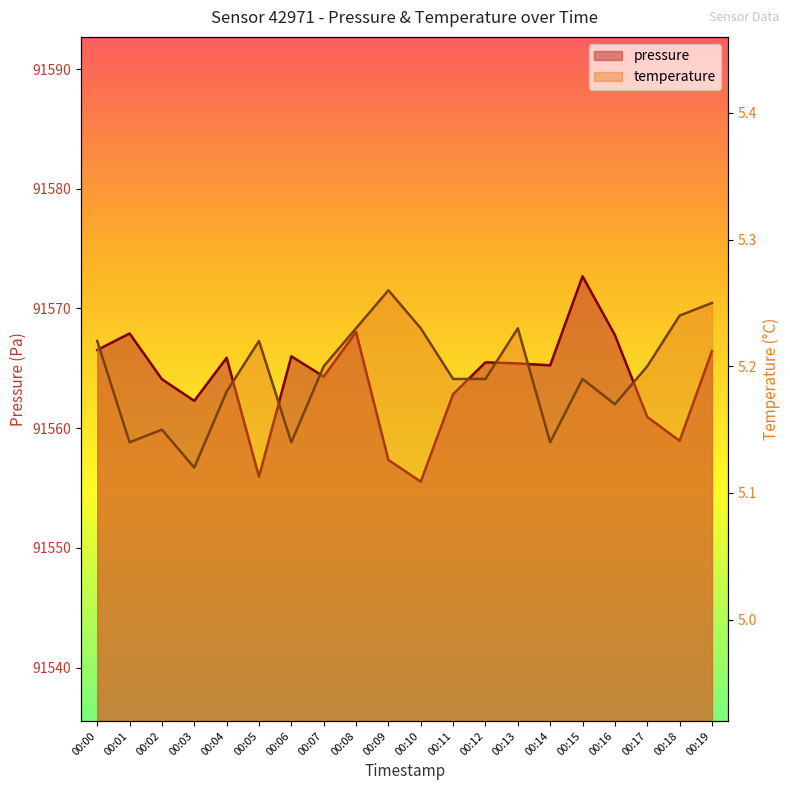

Reading left to right, transcribe all the data shown in this chart.

pressure: 00:00=91566.5	00:01=91567.9	00:02=91564.1	00:03=91562.3	00:04=91565.9	00:05=91555.9	00:06=91566.0	00:07=91564.3	00:08=91568.0	00:09=91557.3	00:10=91555.5	00:11=91562.8	00:12=91565.5	00:13=91565.4	00:14=91565.2	00:15=91572.7	00:16=91567.8	00:17=91560.9	00:18=91558.9	00:19=91566.4
temperature: 00:00=5.2	00:01=5.1	00:02=5.2	00:03=5.1	00:04=5.2	00:05=5.2	00:06=5.1	00:07=5.2	00:08=5.2	00:09=5.3	00:10=5.2	00:11=5.2	00:12=5.2	00:13=5.2	00:14=5.1	00:15=5.2	00:16=5.2	00:17=5.2	00:18=5.2	00:19=5.2